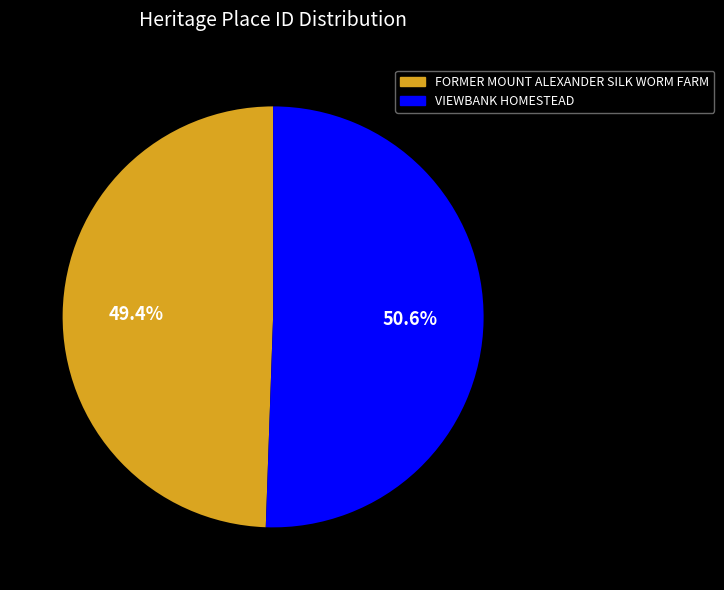

How many segments does this pie chart have?

2